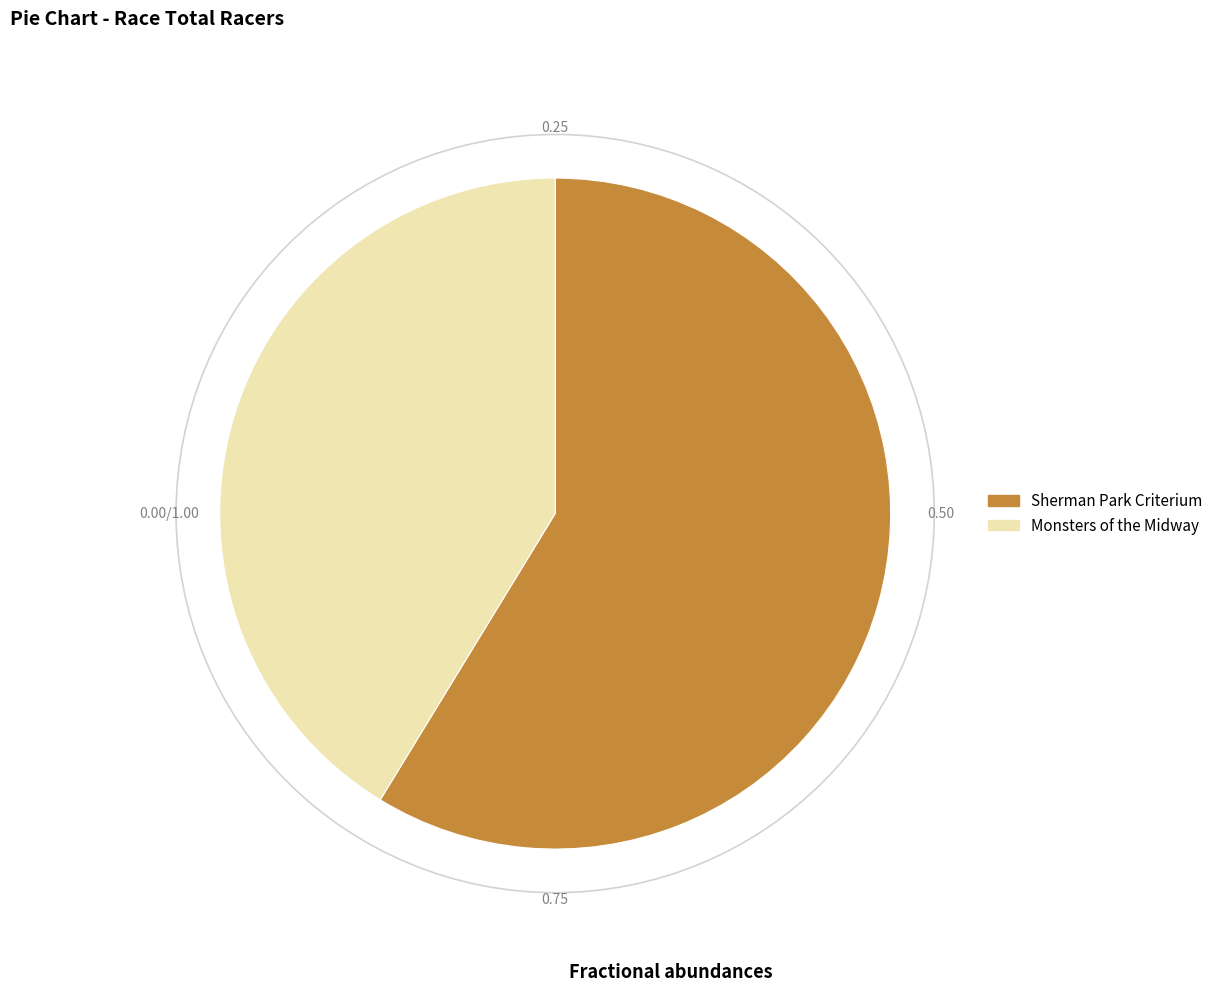

Between Sherman Park Criterium and Monsters of the Midway, which is larger?

Sherman Park Criterium